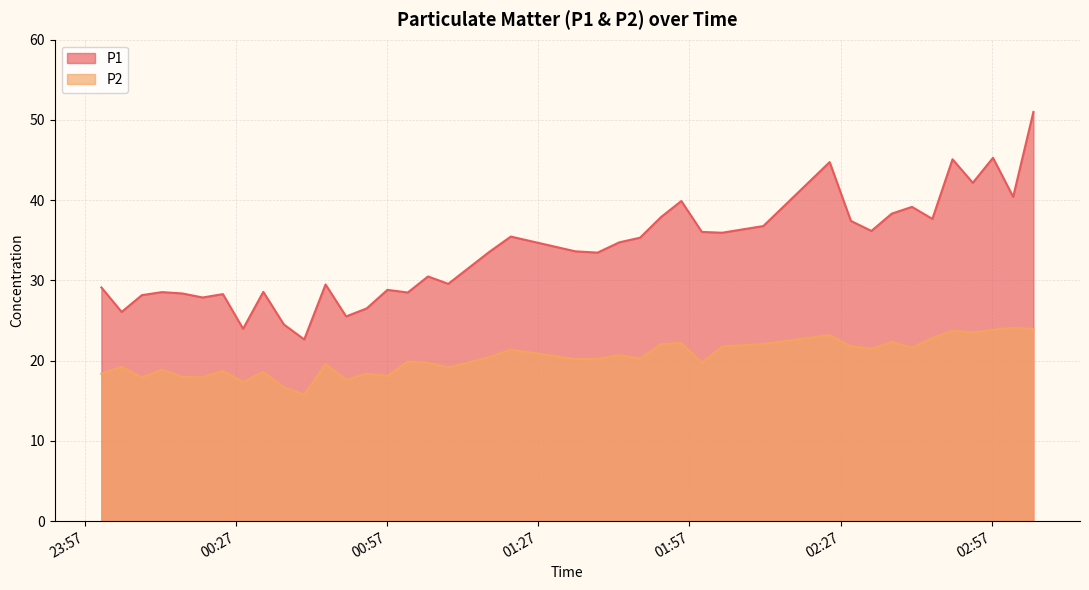

At which category is the sum across all series the highest?

2022-10-15T03:05:15